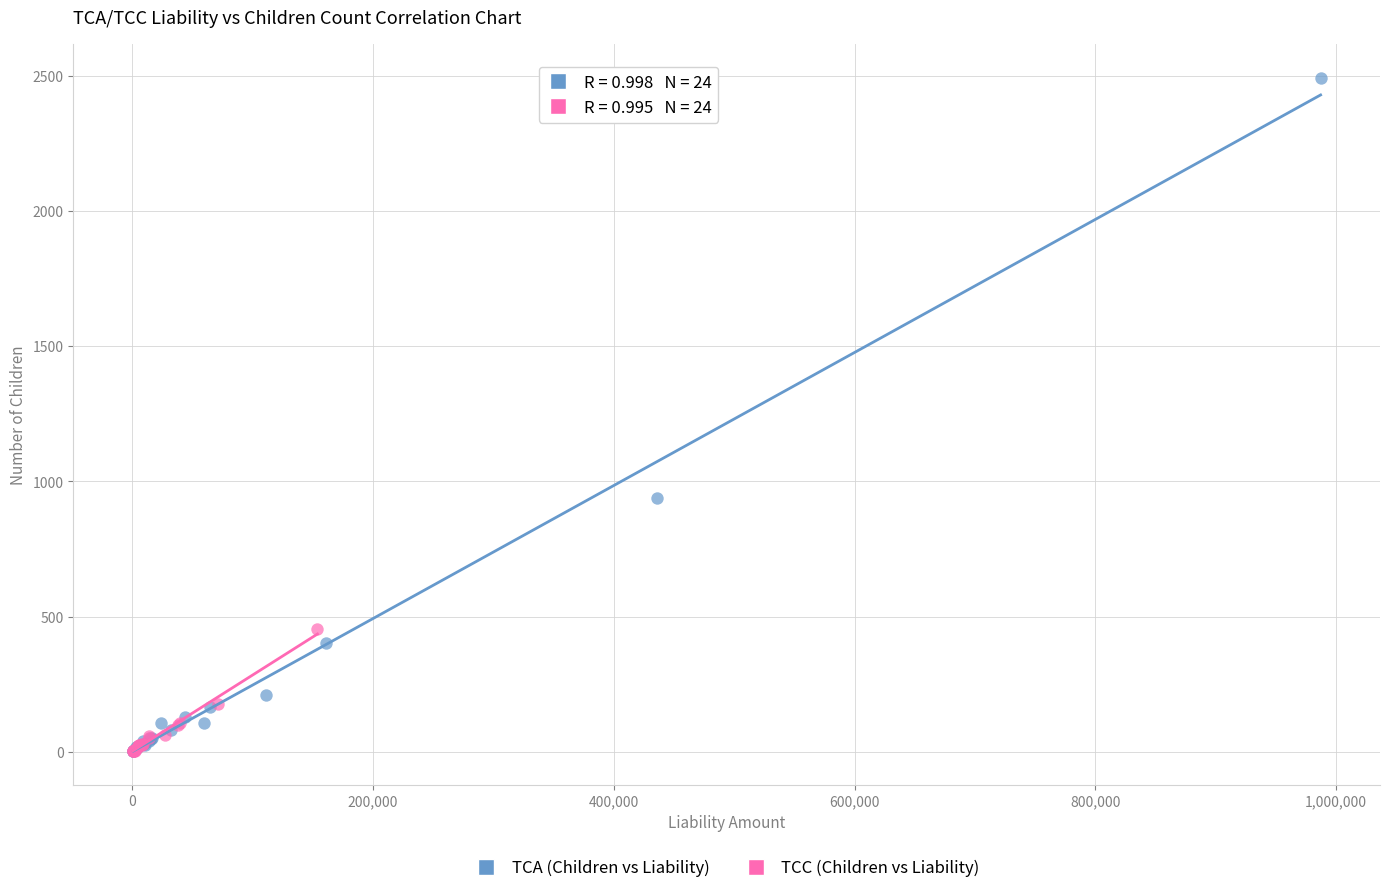

Which series contains the highest Y value?

TCA (Children vs Liability)